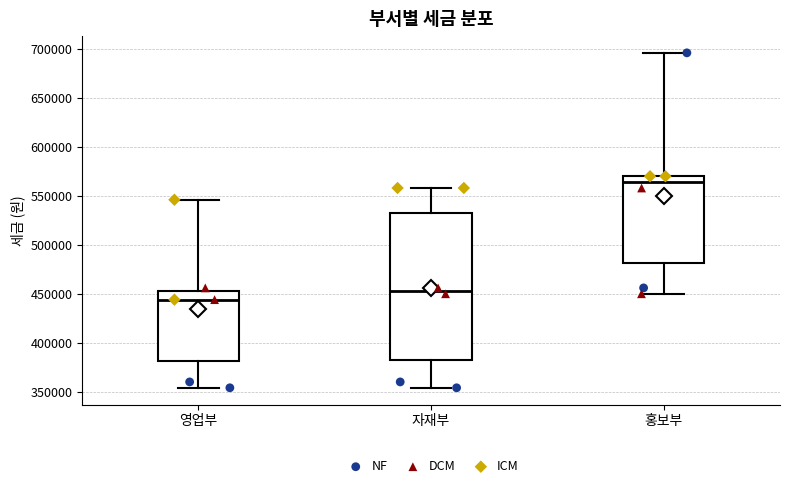

Comparing the boxes themselves (not the whiskers), which one is the tallest?

자재부